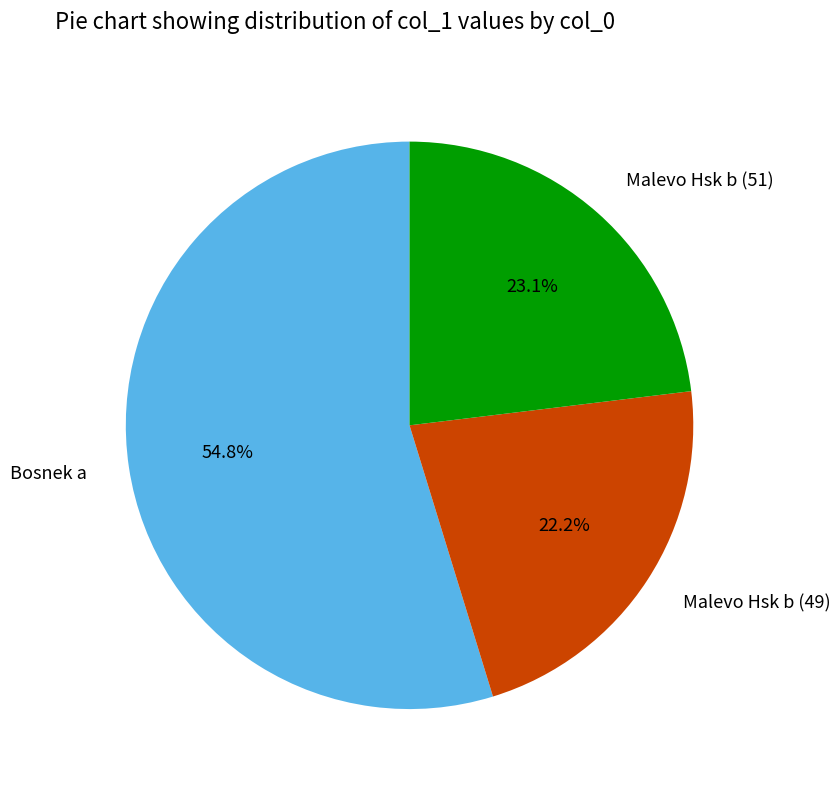

The Malevo Hsk b (51) slice represents 8% of the pie. True or false?

False